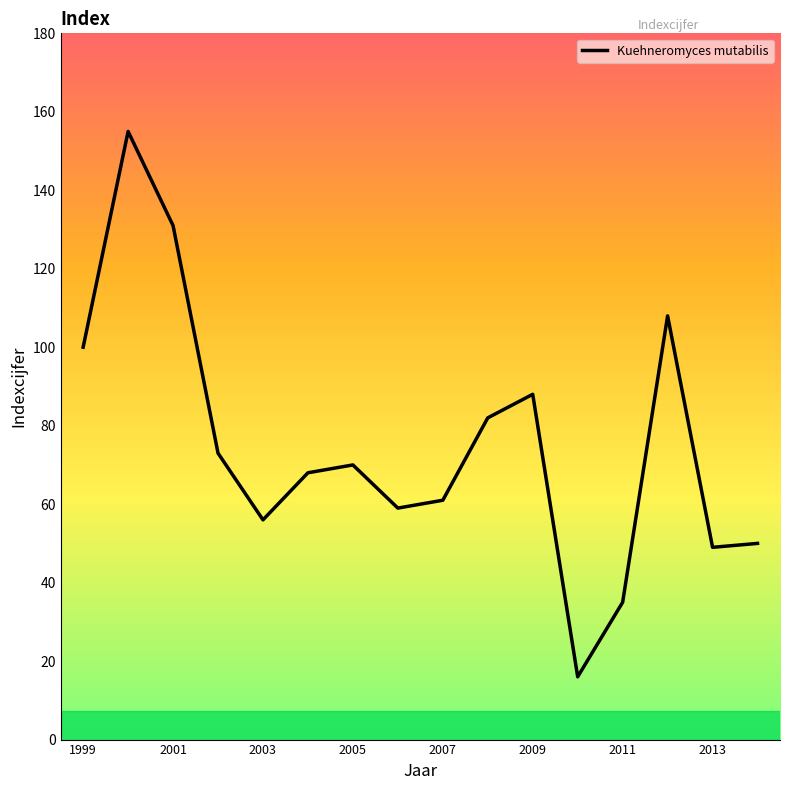

What is the difference between the maximum and minimum values?

139